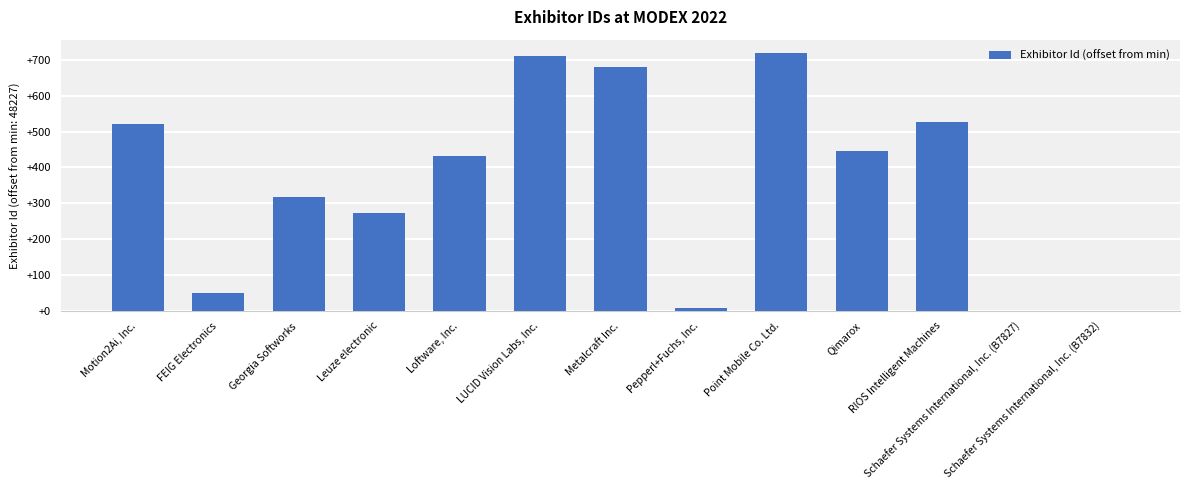

Between Georgia Softworks and Loftware, Inc., which is larger?

Loftware, Inc.